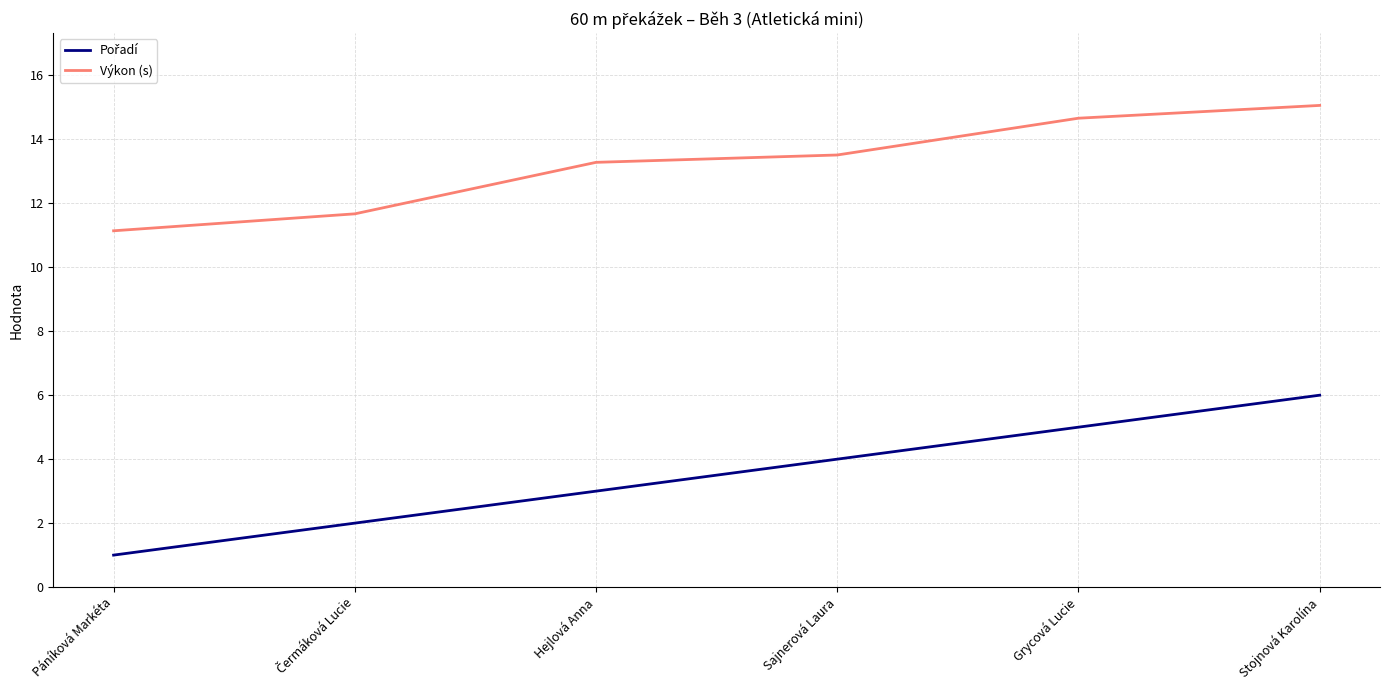

Does the chart display data point markers on the line(s)?

No